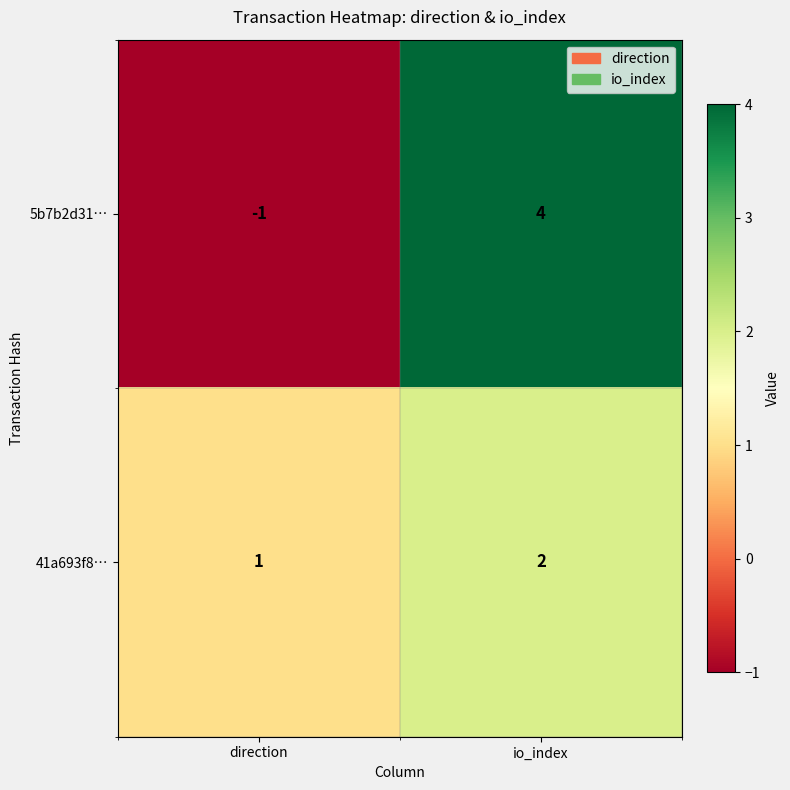

What is the difference between the 5b7b2d31… values at direction and io_index?

5